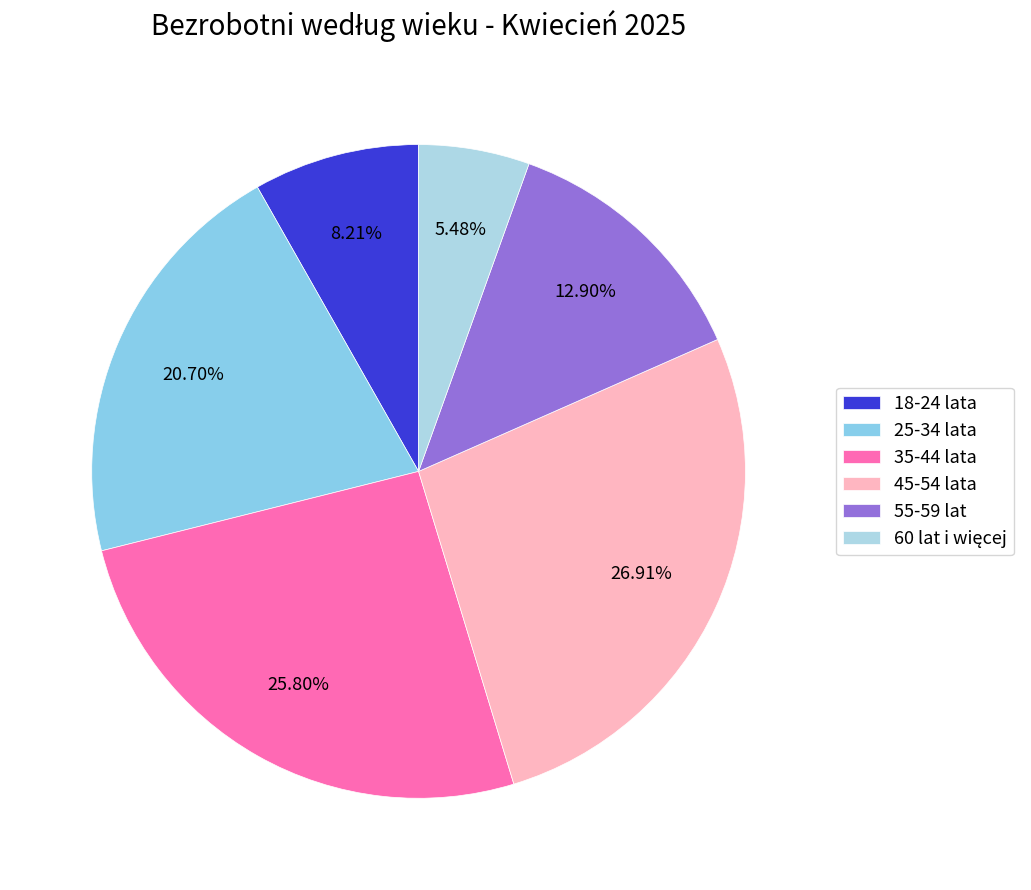

How much of the chart is everything except 25-34 lata?

79.3%